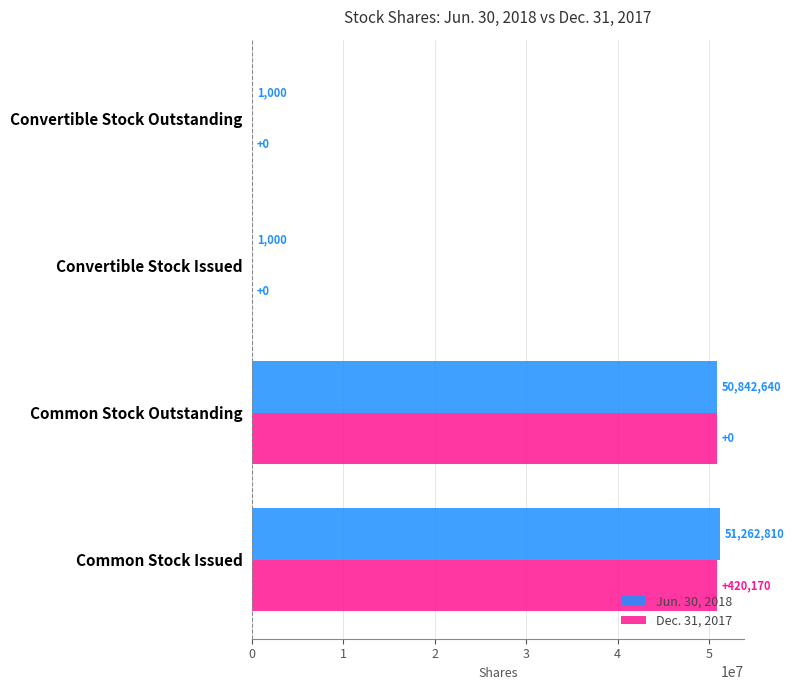

What value does the Jun. 30, 2018 series have at Common Stock Outstanding, to the nearest 100?

50842600